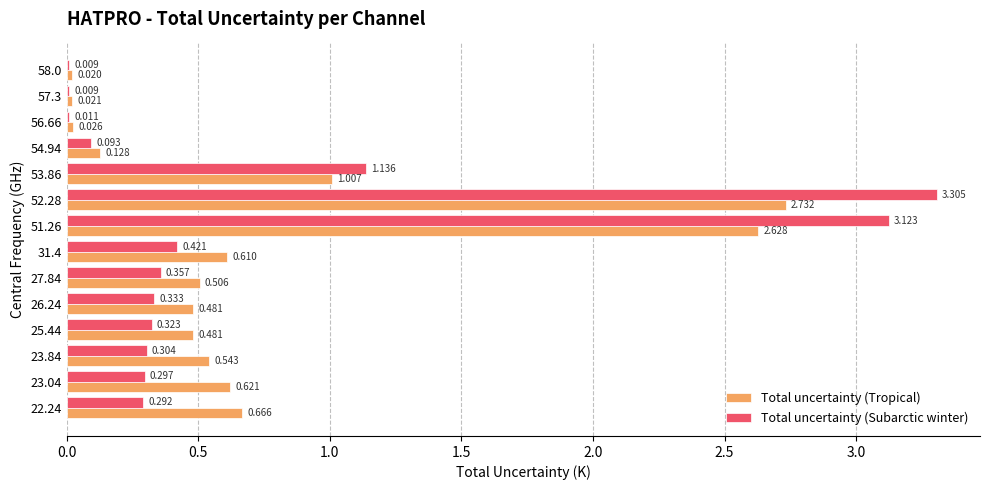

Is the value of Total uncertainty (Tropical) at 27.84 greater than the value of Total uncertainty (Subarctic winter) at 53.86?

No